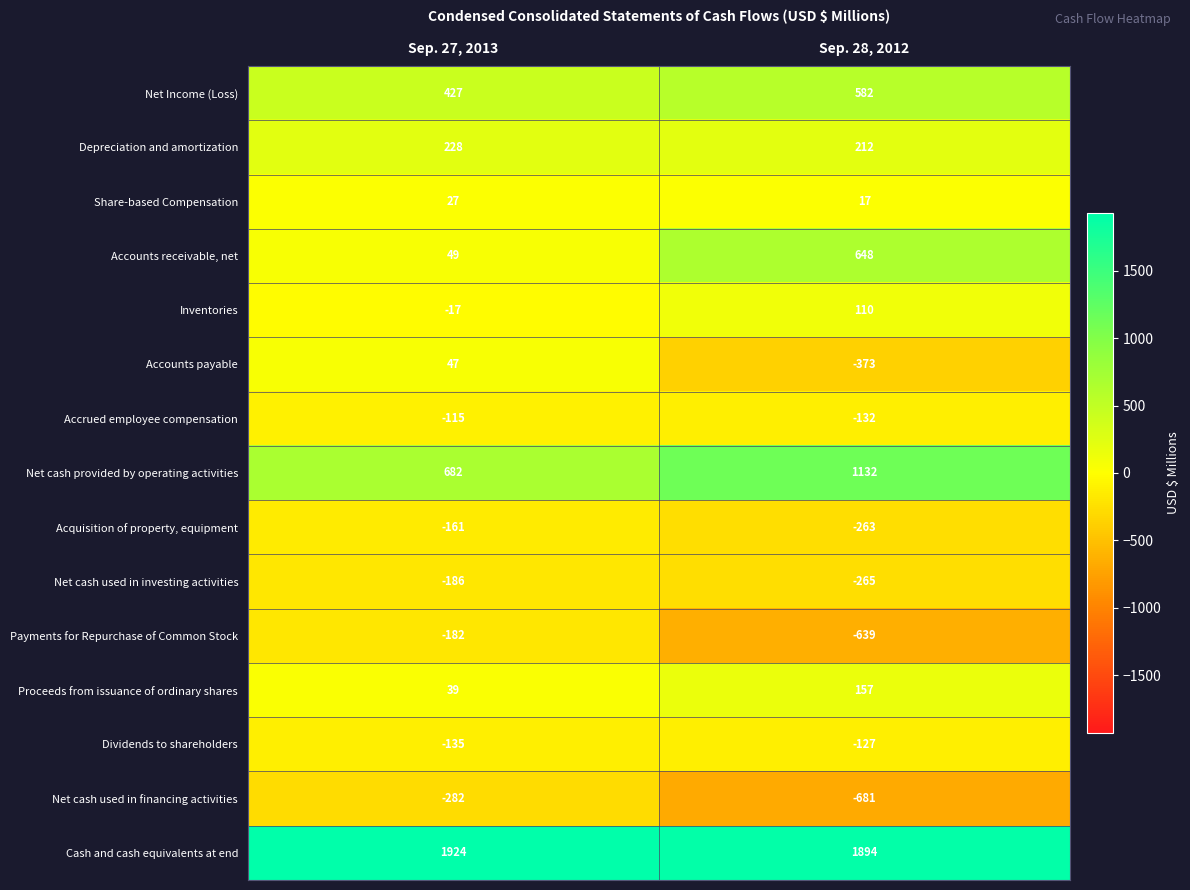

The value of Acquisition of property, equipment at Sep. 28, 2012 is -263. True or false?

True